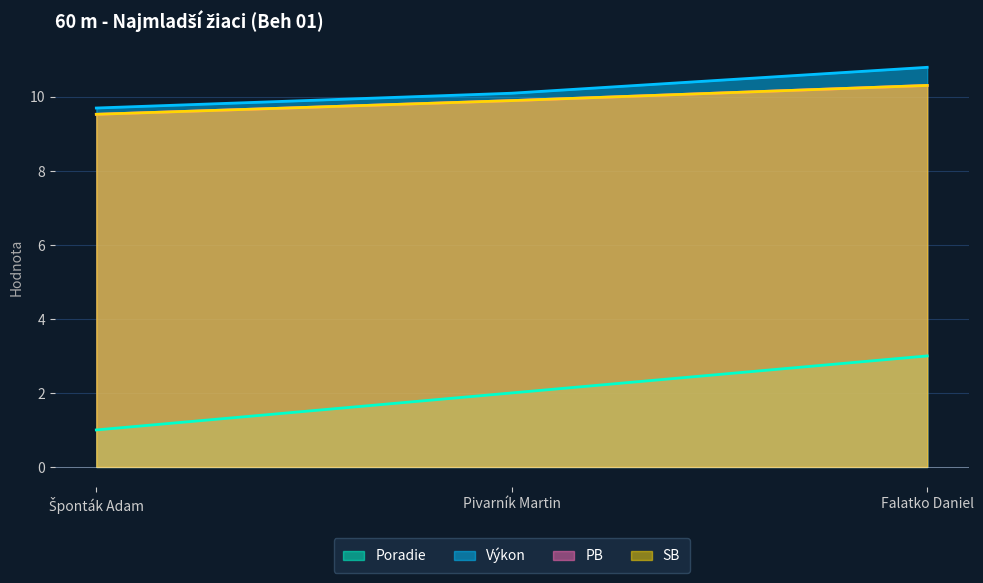

Rank the categories by SB value from lowest to highest.

Šponták Adam, Pivarník Martin, Falatko Daniel